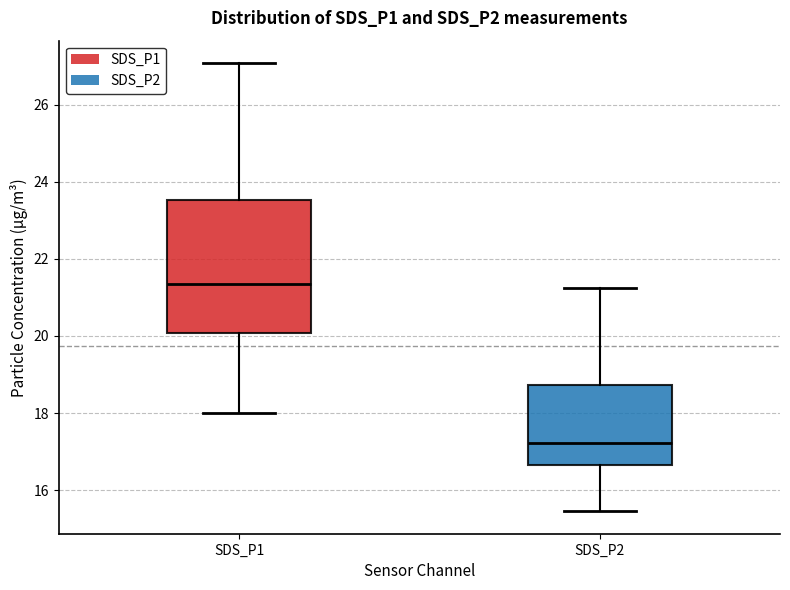

Comparing the boxes themselves (not the whiskers), which one is the tallest?

SDS_P1